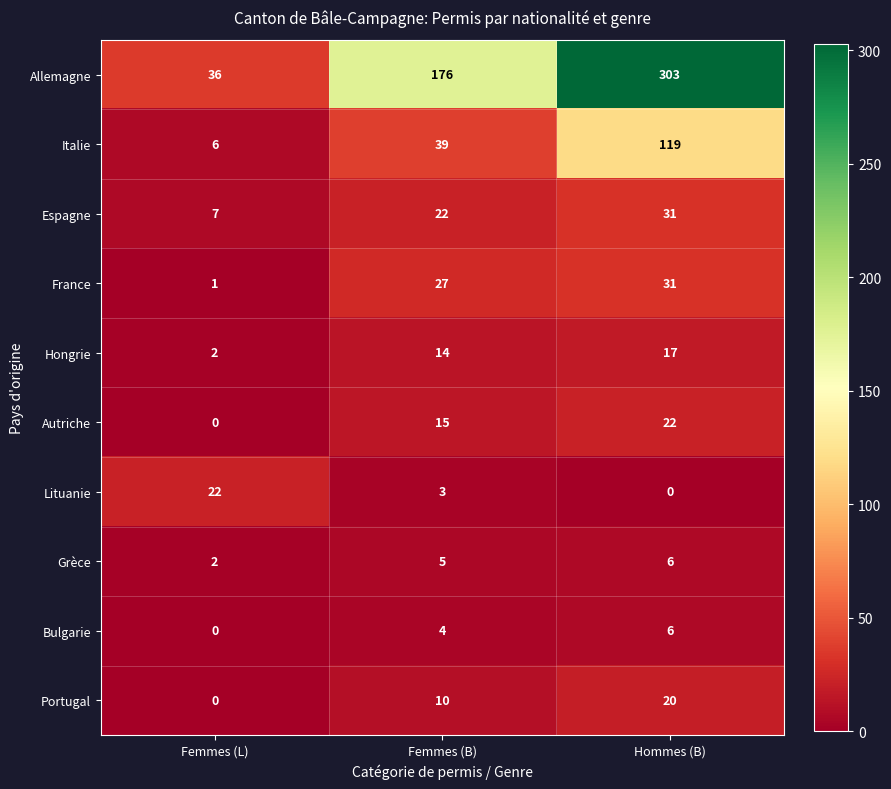

What is the maximum value for France?

31